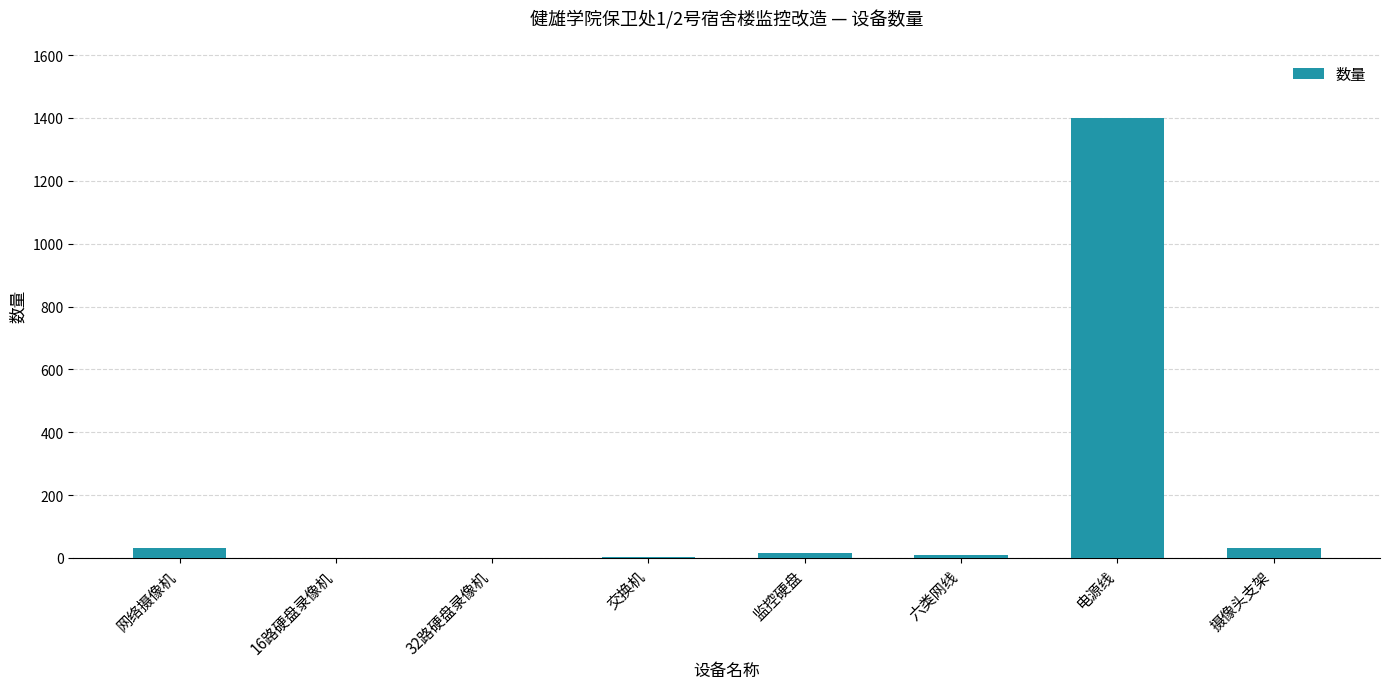

What is the ratio of the value at 交换机 to the value at 监控硬盘?

0.1